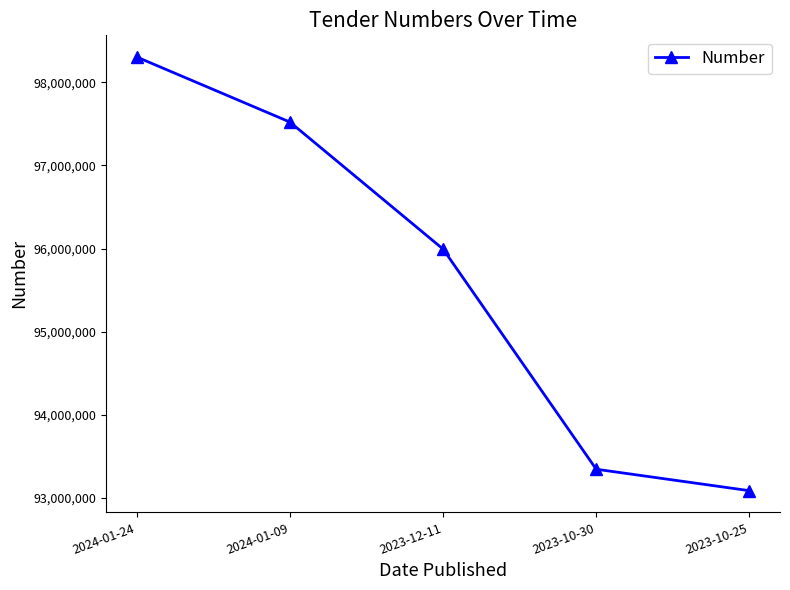

How many data points does each series have?

5